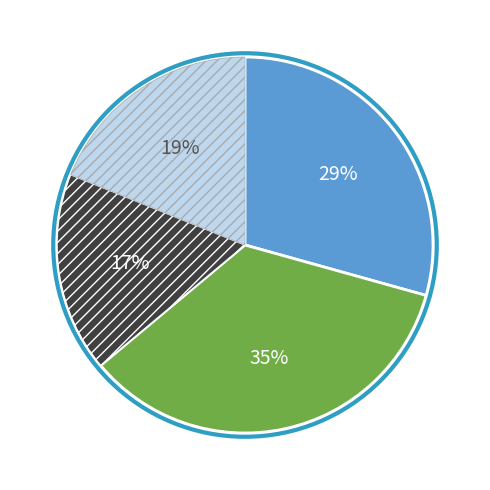

To the nearest percent, what is the average slice percentage?

25%